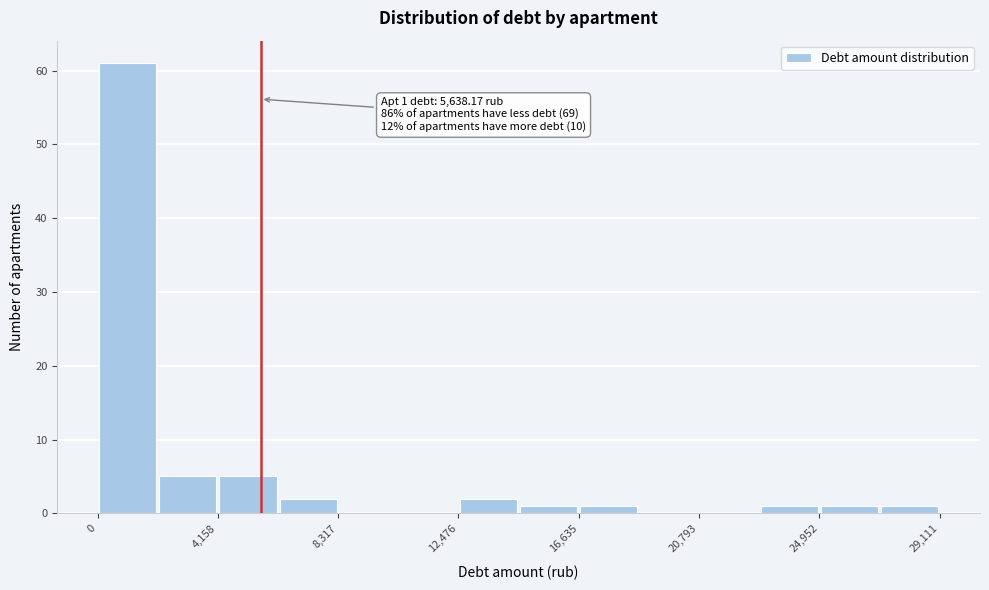

Which range on the x-axis has the tallest bar?

0 to 2000